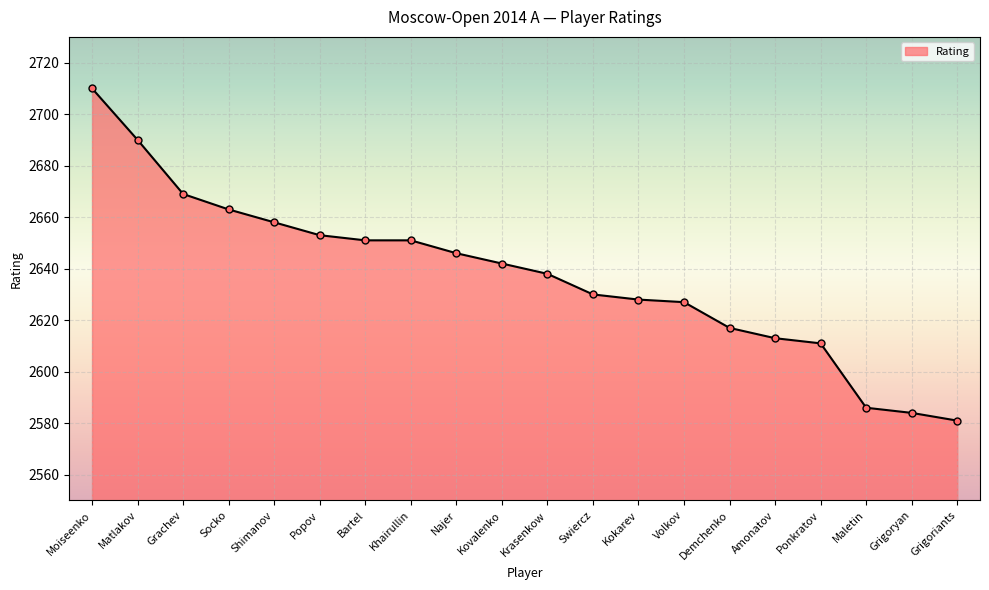

Reading right to left, extract all data points from this chart.

2581	2584	2586	2611	2613	2617	2627	2628	2630	2638	2642	2646	2651	2651	2653	2658	2663	2669	2690	2710